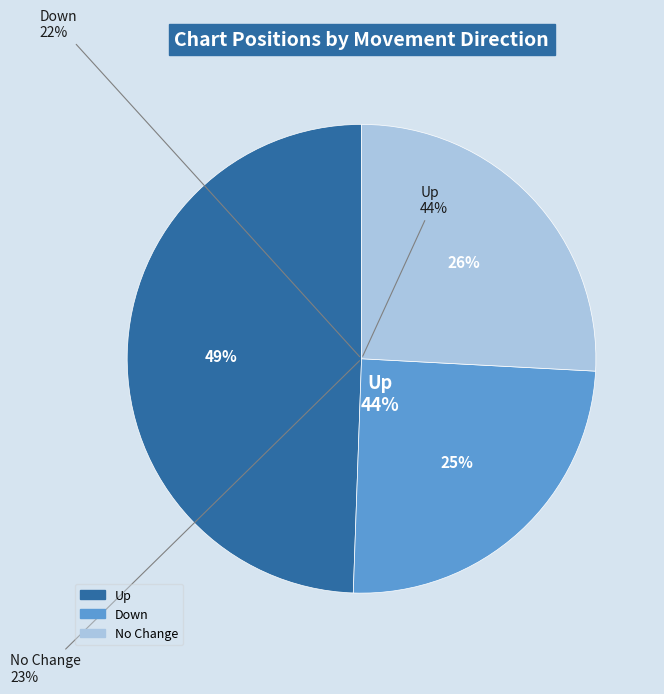

True or false: - accounts for 13% of the total.

False